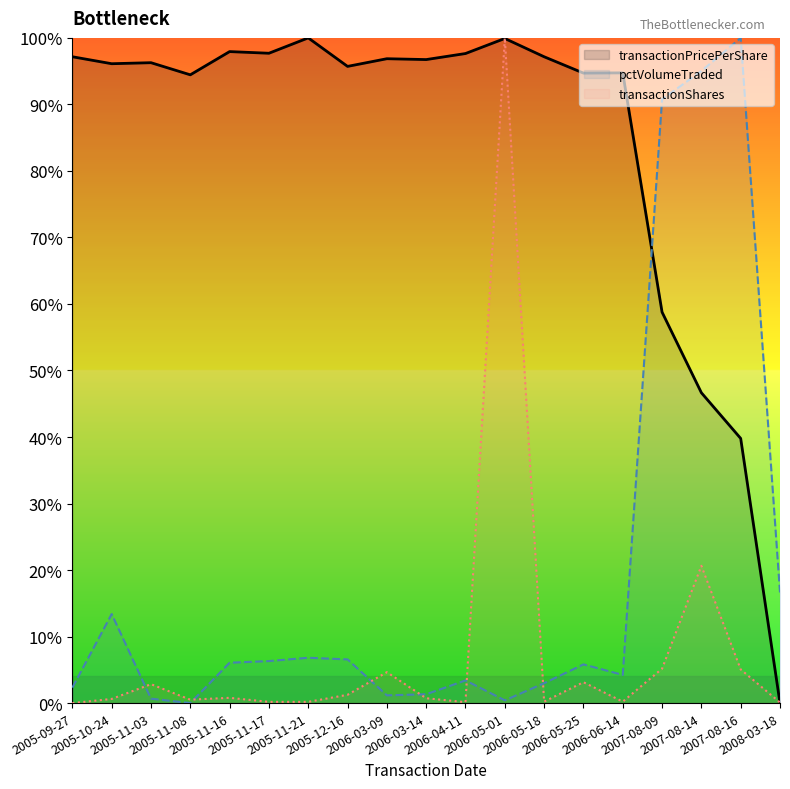

Is it true that pctVolumeTraded equals 1.0 at 2007-08-16?

True